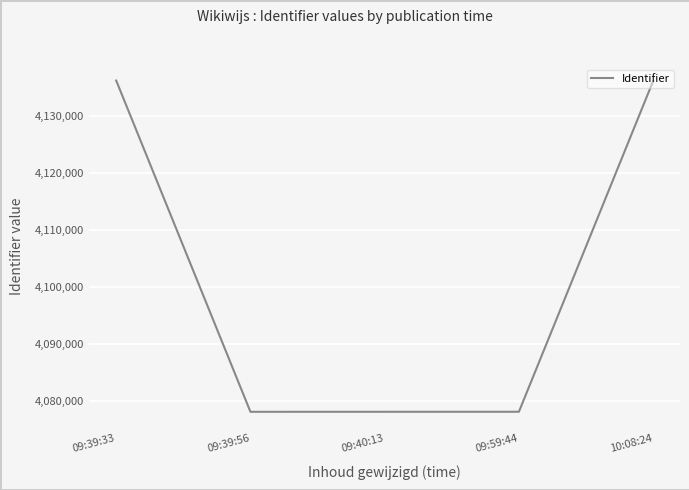

How many lines are shown in the chart?

1